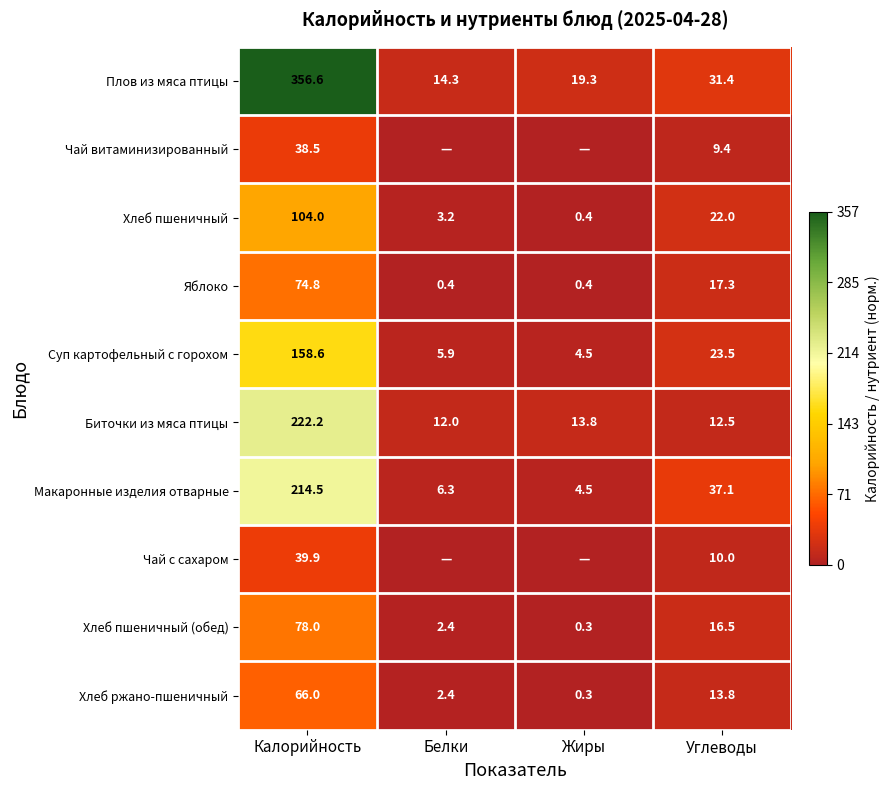

What is the difference between the Хлеб пшеничный values at Жиры and Белки?

2.8